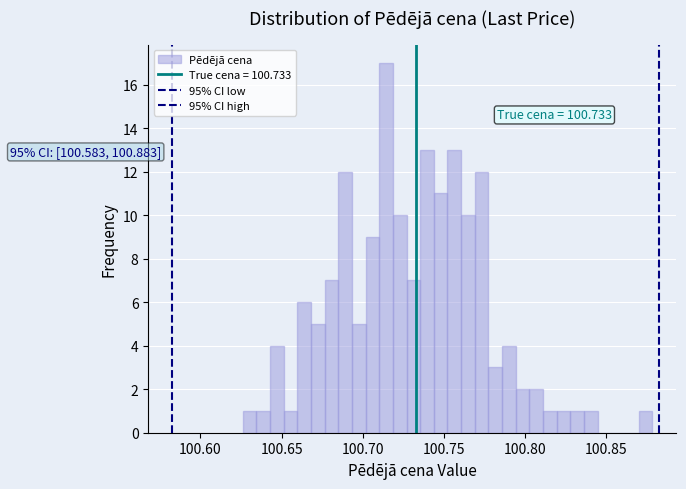

Read against the x-axis, roughly where is the centre of the tallest bar?

100.715